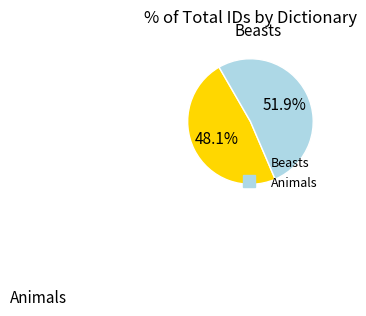

Combined, what portion of the pie is Beasts and Animals?

100.0%